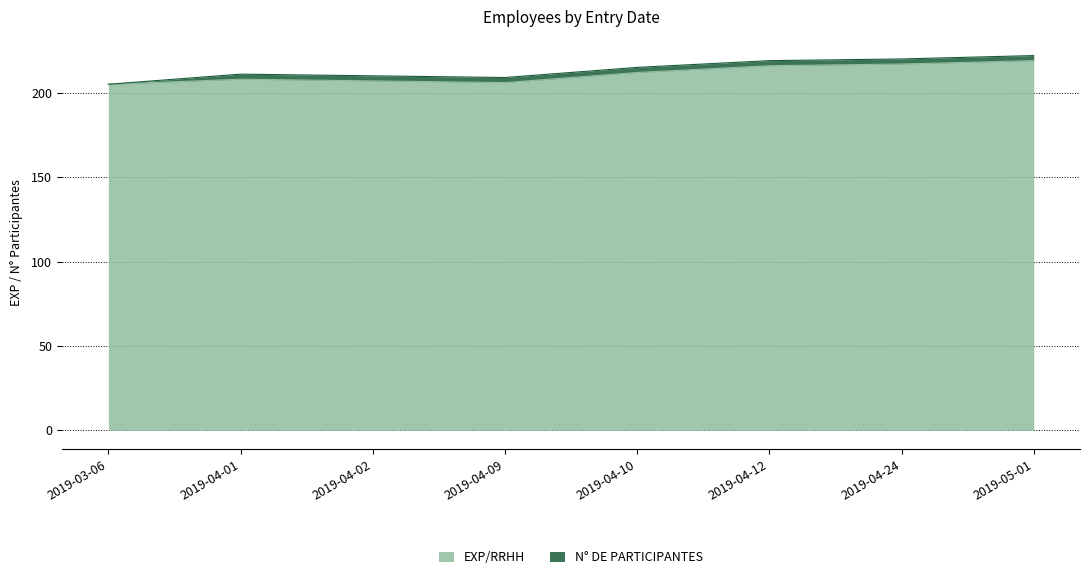

What is the ratio of the value at 2019-04-02 to the value at 2019-03-06?

1.0